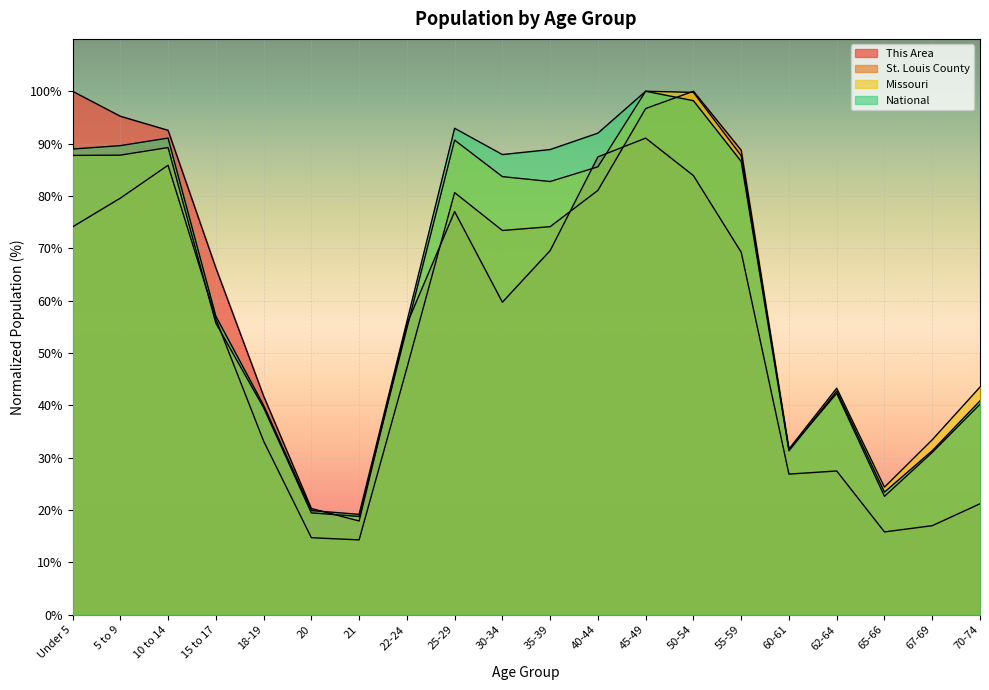

True or false: National and Missouri cross at least once.

False